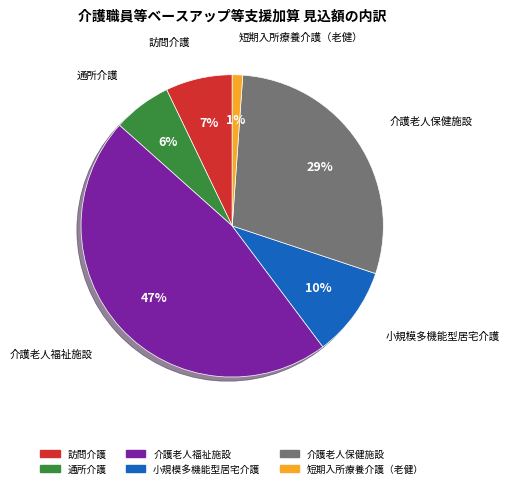

Which has a higher value, 通所介護 or 短期入所療養介護（老健）?

通所介護